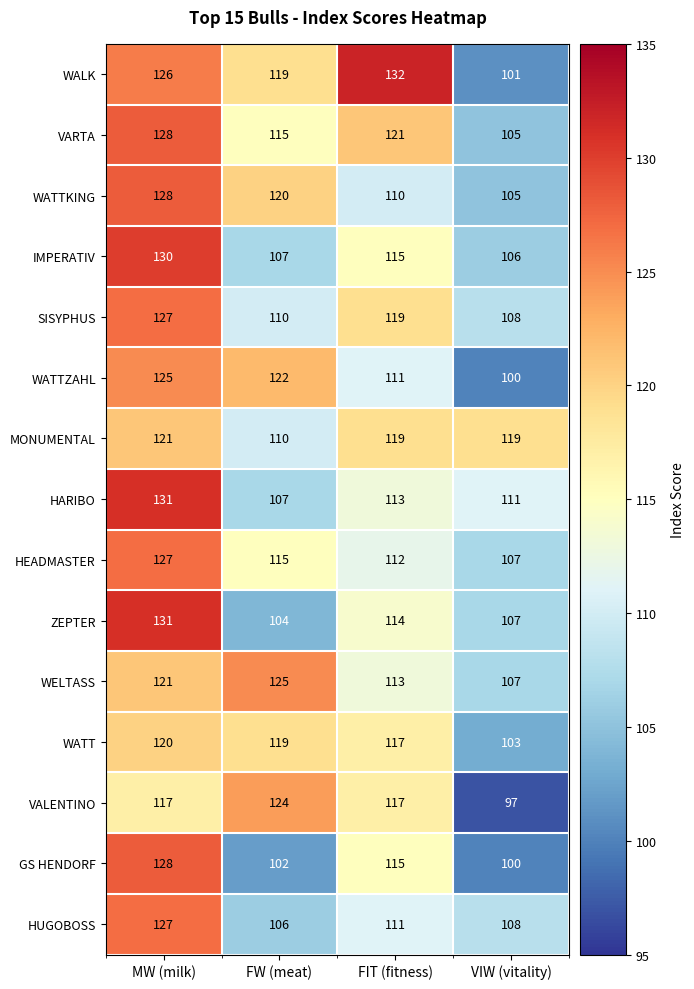

How many categories are shown in the chart?

4